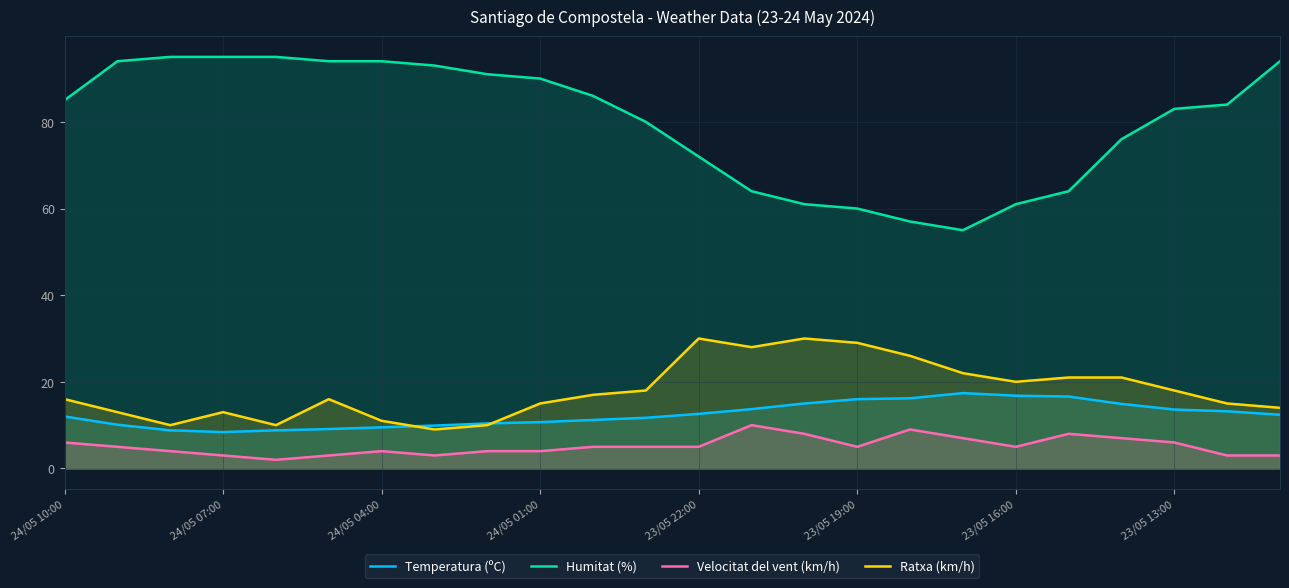

The value of Temperatura (ºC) at 24/05 10:00 is 12.0. True or false?

True